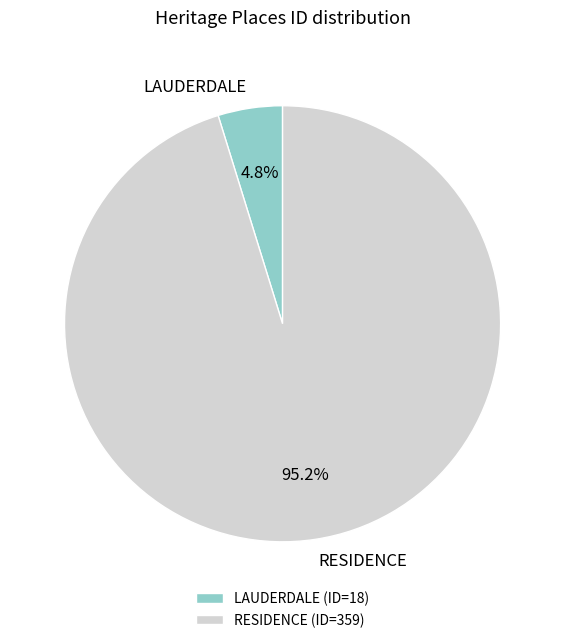

To the nearest percent, what is the difference between the largest and smallest slice percentages?

90%